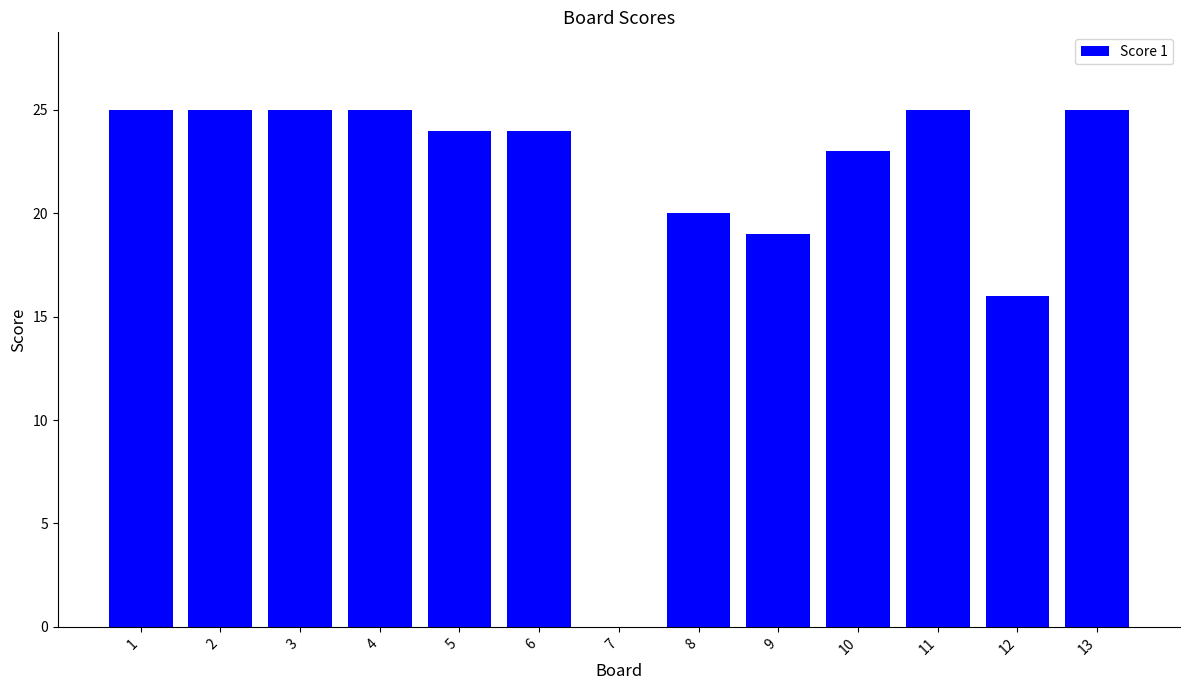

Reading left to right, what are all the values shown in this chart?

1=25	2=25	3=25	4=25	5=24	6=24	7=0	8=20	9=19	10=23	11=25	12=16	13=25